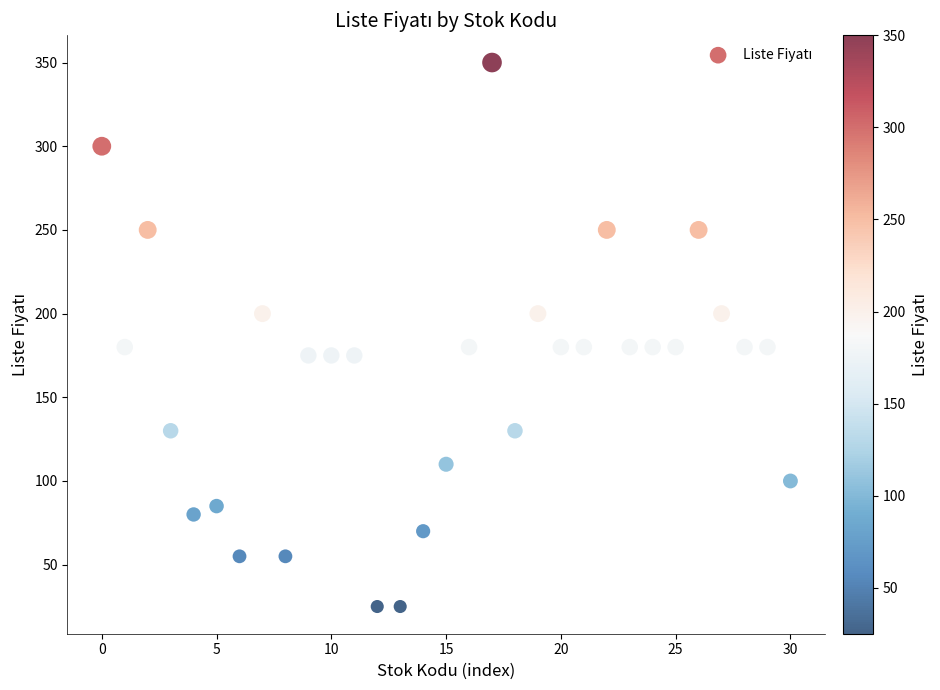

What is the range of Y values (max minus min)?

325